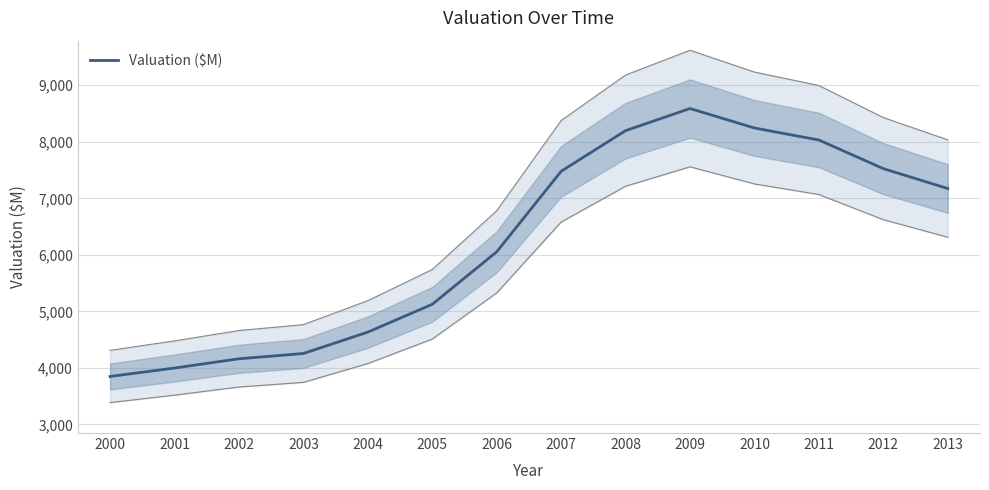

What is the average value?

6236.6